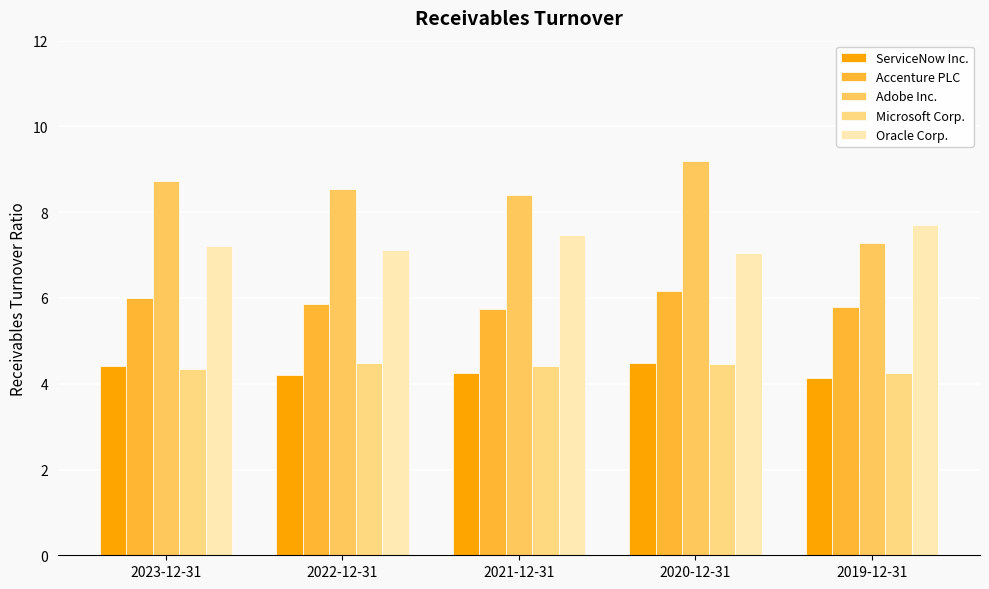

Between 2021-12-31 and 2020-12-31, which is larger?

2020-12-31